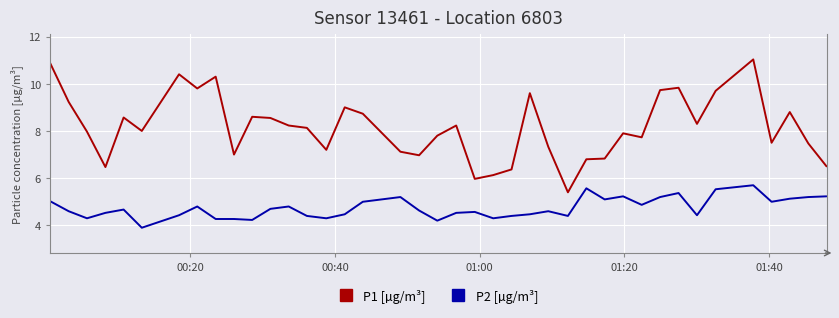

True or false: P2 [µg/m³] and P1 [µg/m³] cross at least once.

False